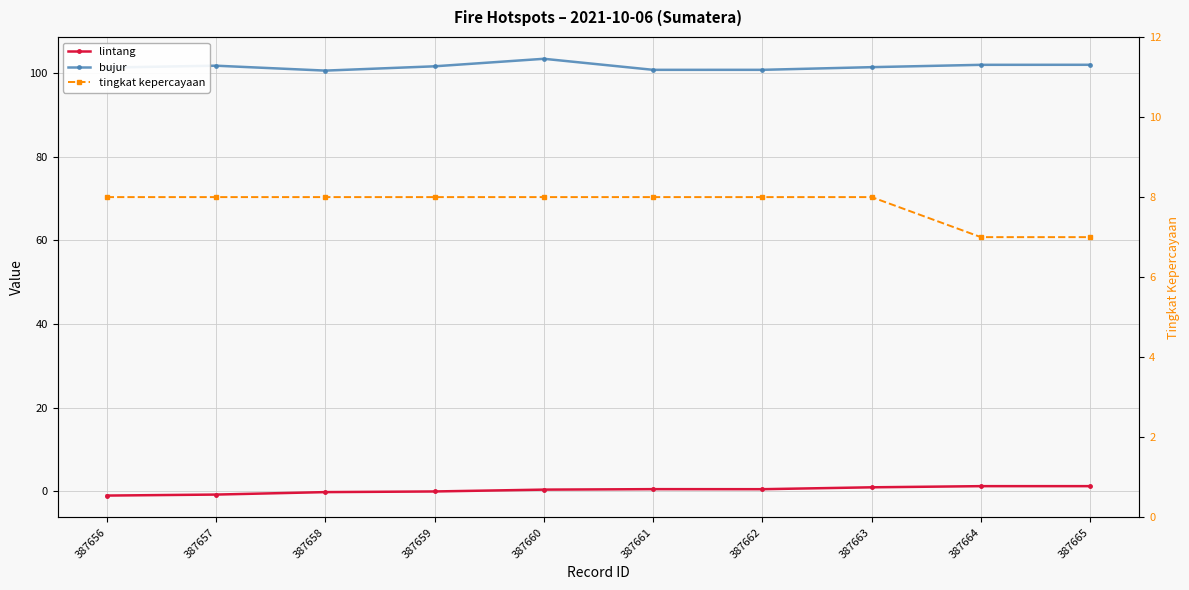

What is the total value across all series at 387658?

108.4